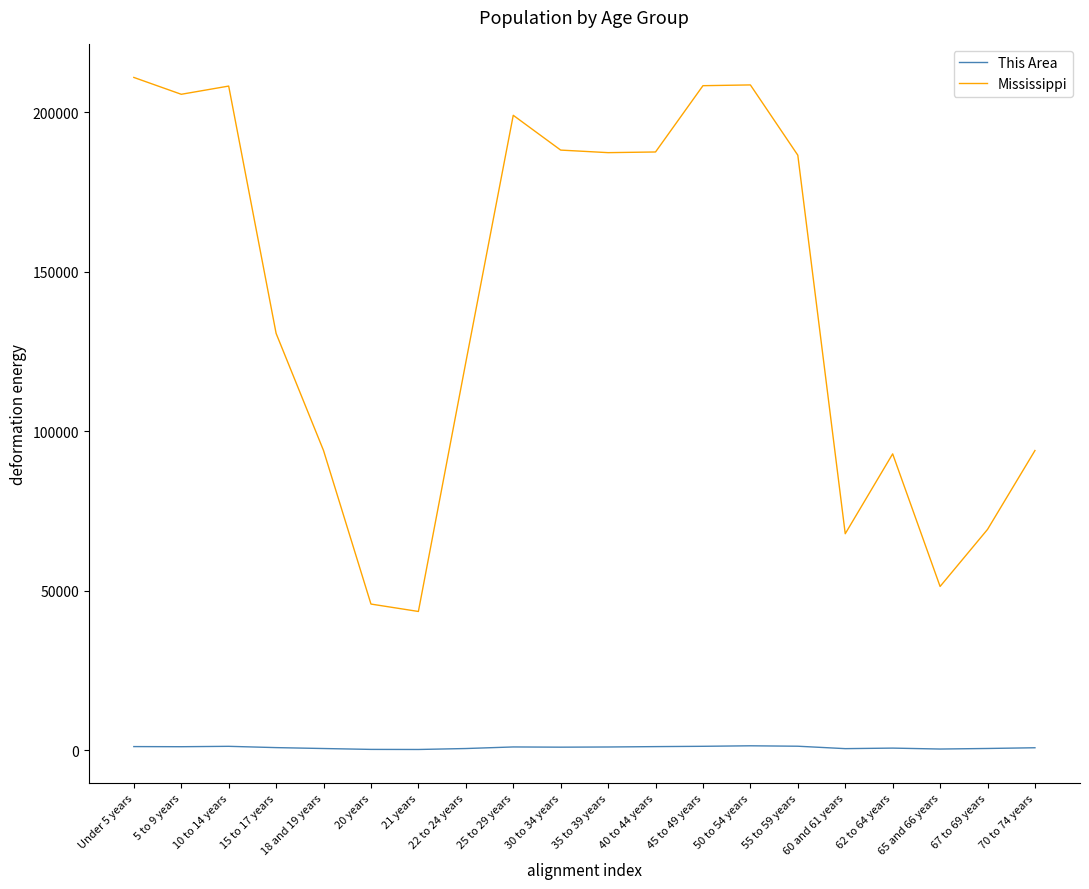

What is the sum of all Mississippi values?

2801359